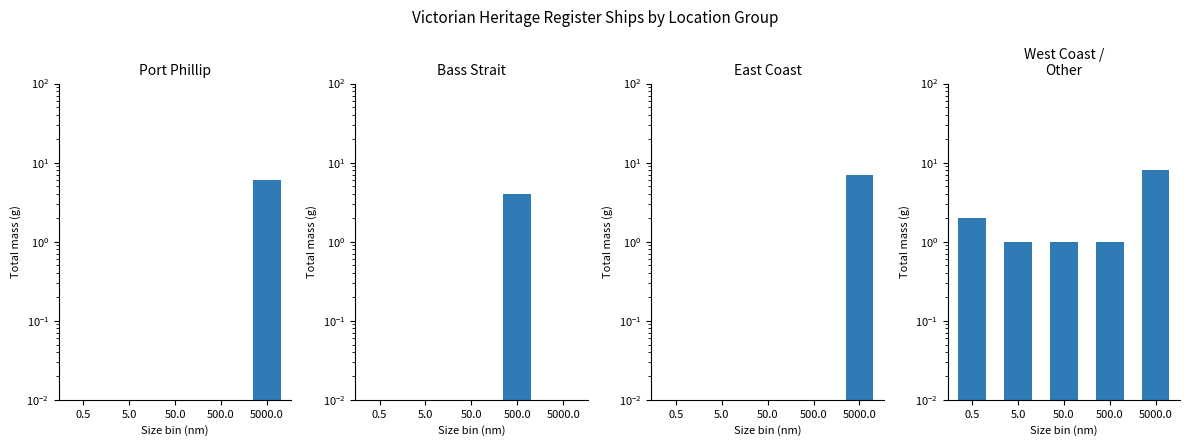

The West Coast /
Other series shows 1 at 50.0. True or false?

True